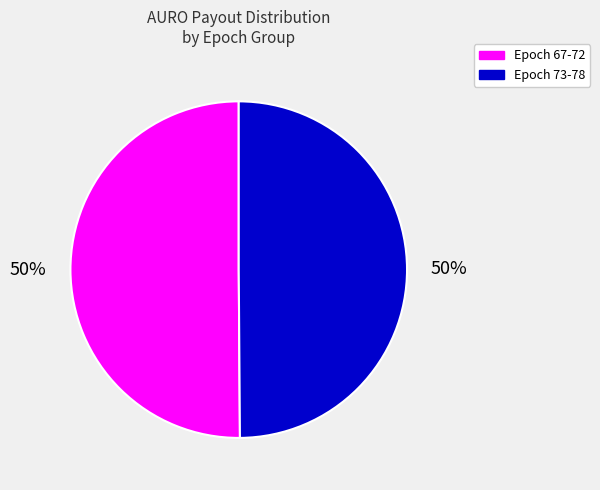

To the nearest percent, what is the average slice percentage?

50%